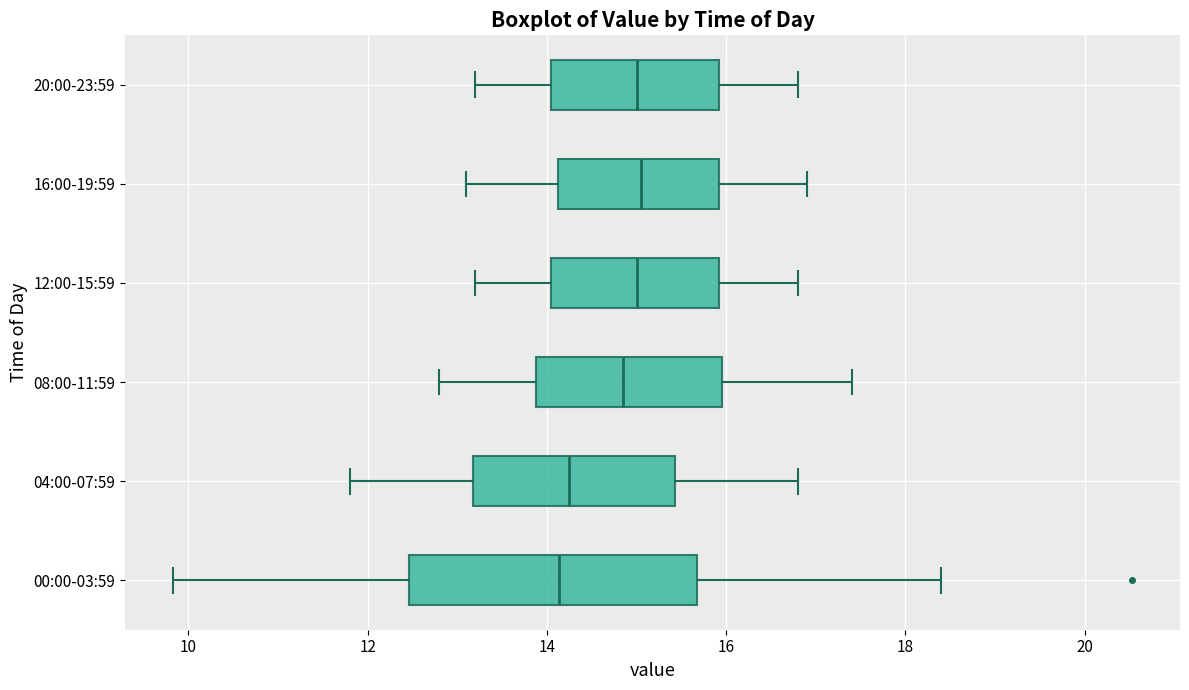

Reading bottom to top, read every box against the x-axis: the position of its median line, the range the box covers, and the ends of its whiskers. The values are not printed on the chart, so give them approximately, as read against the axis.

00:00-03:59: median 14.2, box 12.4 to 15.6, whiskers 9.8 to 18.4
04:00-07:59: median 14.2, box 13.2 to 15.4, whiskers 11.8 to 16.8
08:00-11:59: median 14.8, box 13.8 to 16.0, whiskers 12.8 to 17.4
12:00-15:59: median 15.0, box 14.0 to 16.0, whiskers 13.2 to 16.8
16:00-19:59: median 15.0, box 14.2 to 16.0, whiskers 13.2 to 17.0
20:00-23:59: median 15.0, box 14.0 to 16.0, whiskers 13.2 to 16.8